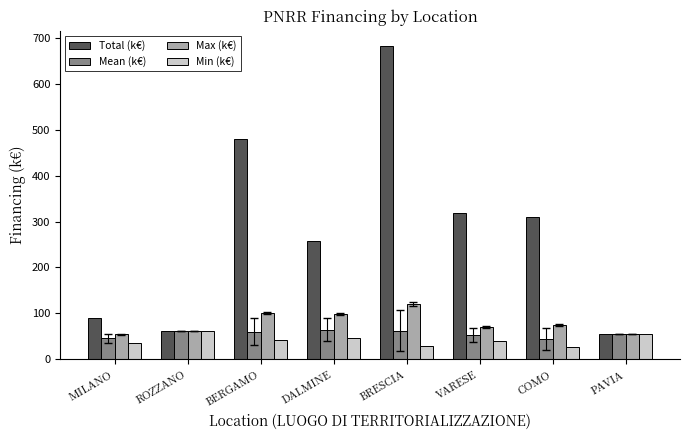

What are all the series names shown in the legend?

Total (k€), Mean (k€), Max (k€), Min (k€)